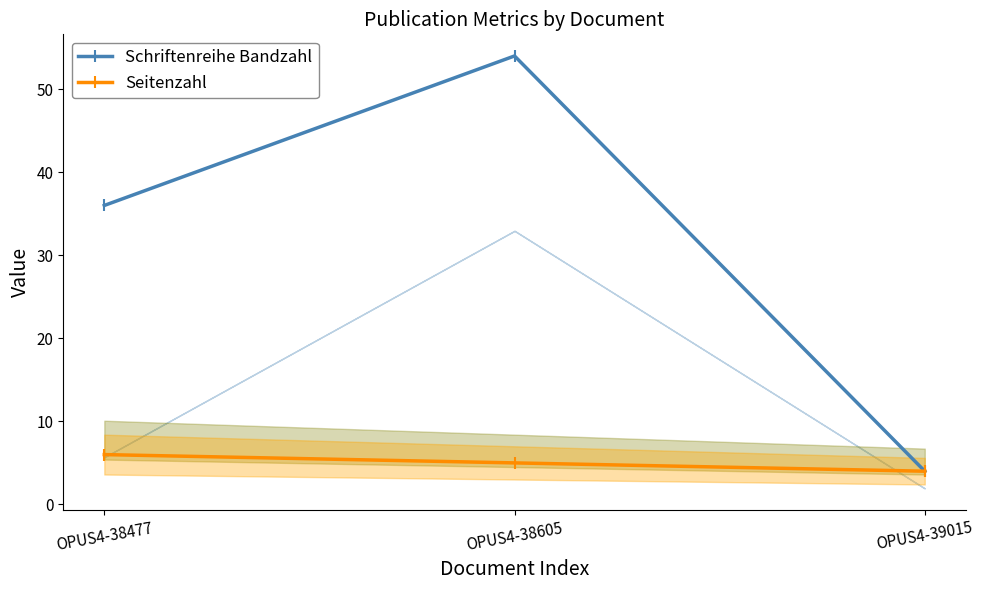

What is the sum of all Schriftenreihe Bandzahl values?

94